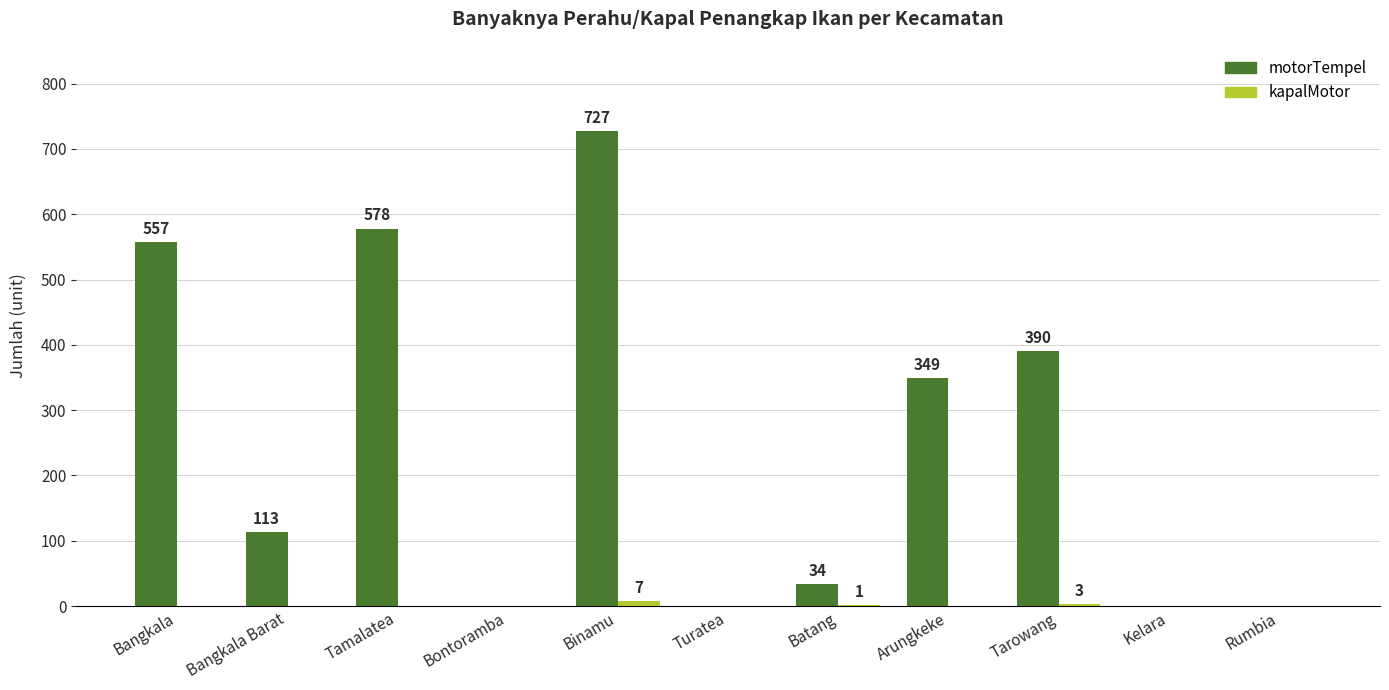

At which category is the sum across all series the highest?

Binamu